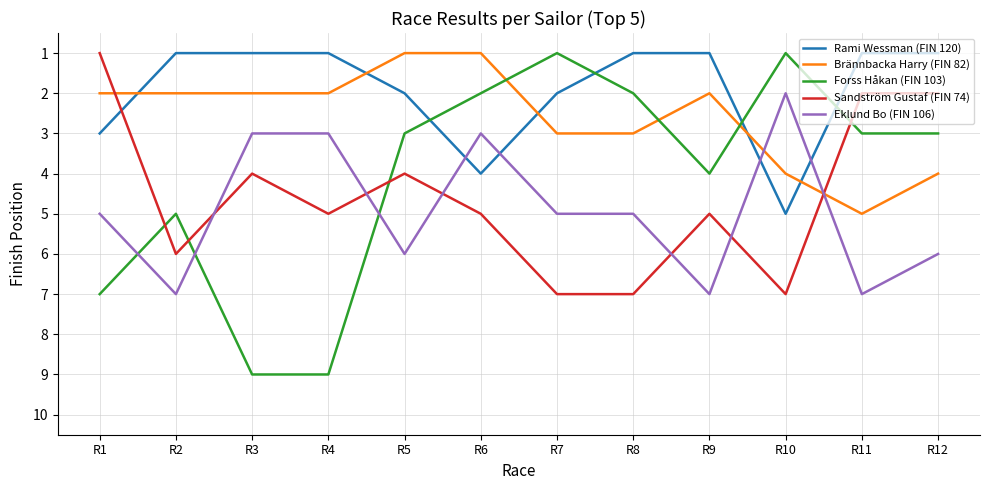

Is the value of Rami Wessman (FIN 120) at R5 greater than the value of Eklund Bo (FIN 106) at R6?

No